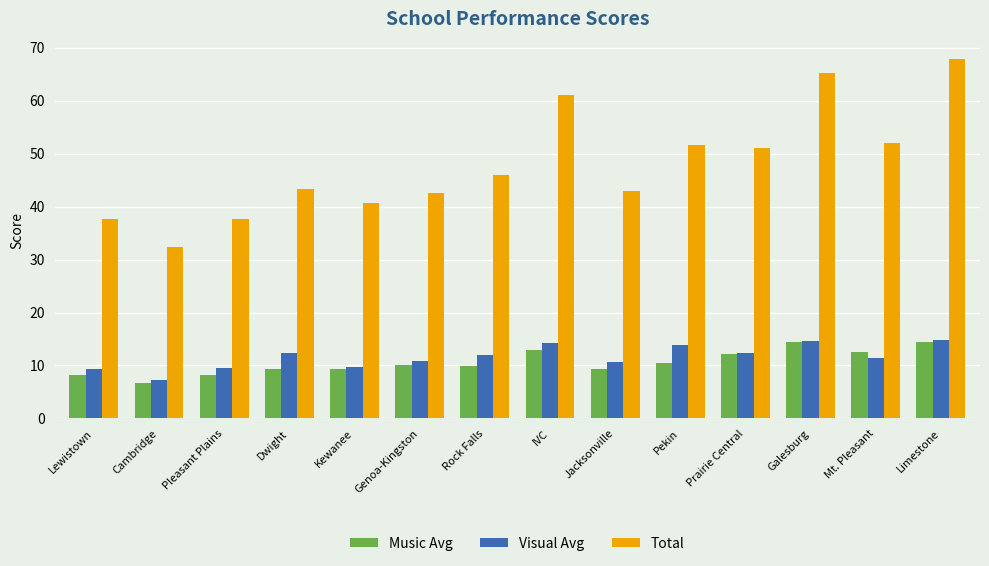

What is the label of the 11th bar from the right?

Dwight